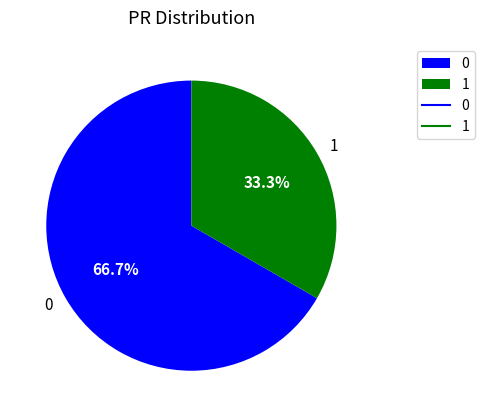

Approximately how many times larger is the value at 0 compared to 1?

2.0